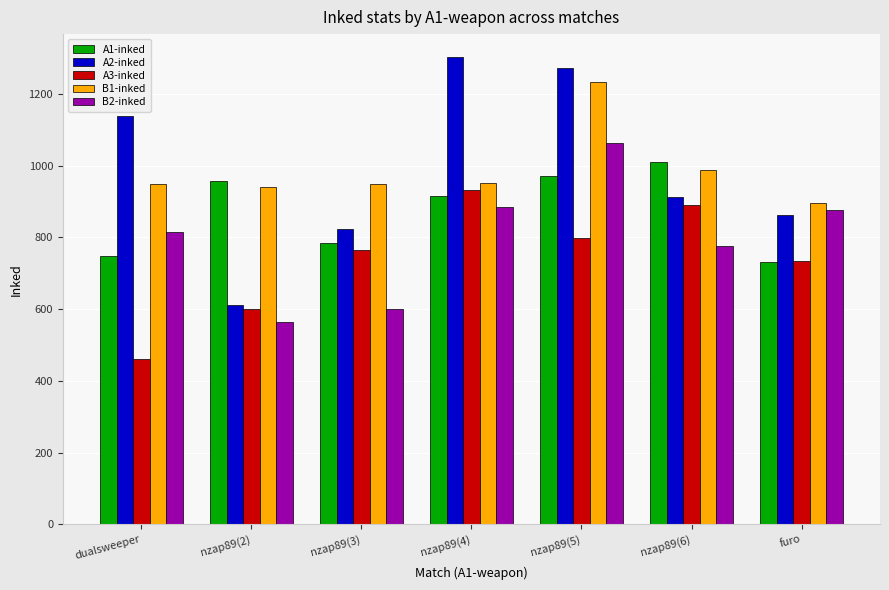

Rank the series at nzap89(3) from highest to lowest value.

B1-inked, A2-inked, A1-inked, A3-inked, B2-inked